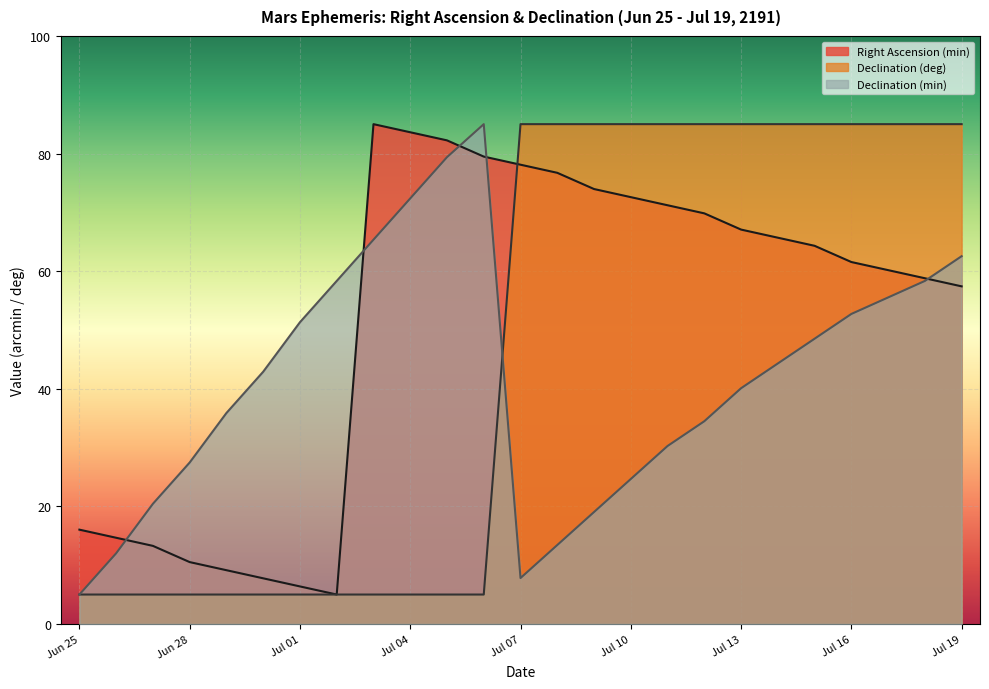

Rank the categories by Right Ascension (min) value from highest to lowest.

Jul 03, Jul 04, Jul 05, Jul 06, Jul 07, Jul 08, Jul 09, Jul 10, Jul 11, Jul 12, Jul 13, Jul 14, Jul 15, Jul 16, Jul 17, Jul 18, Jul 19, Jun 25, Jun 26, Jun 27, Jun 28, Jun 29, Jun 30, Jul 01, Jul 02